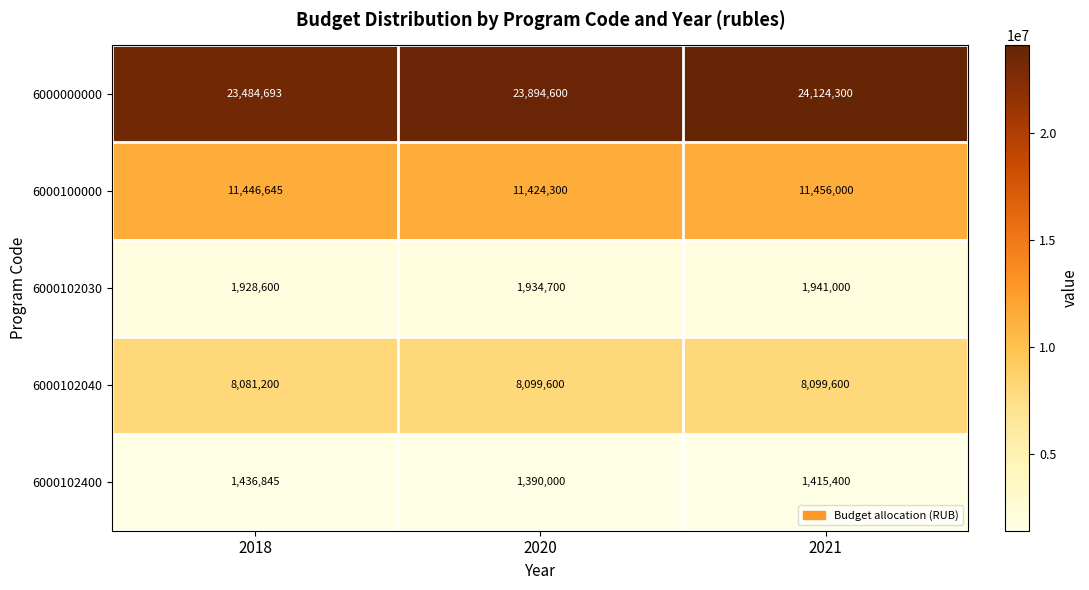

Is the value of 6000102040 at 2021 greater than the value of 6000102030 at 2018?

Yes